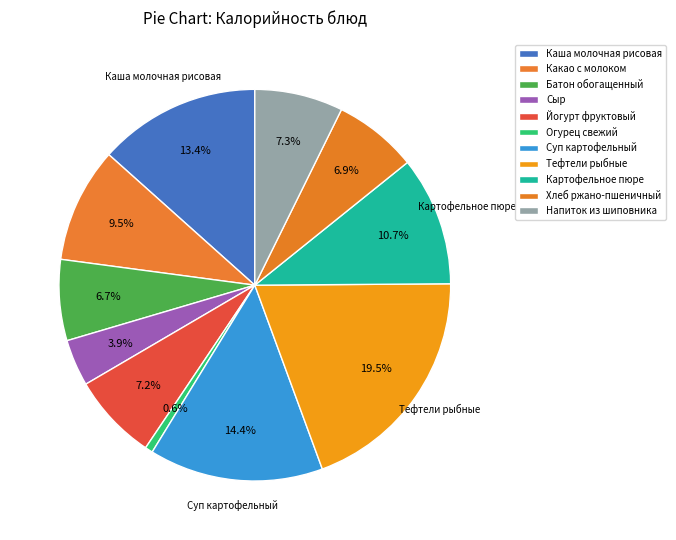

Does Огурец свежий account for over 50% of the chart?

No